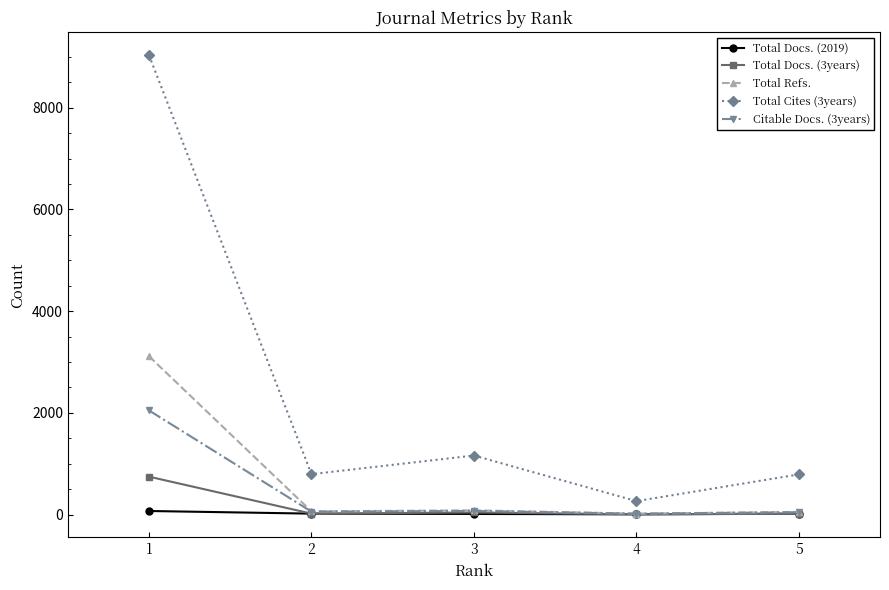

Is this an area chart (filled region under the line)?

No